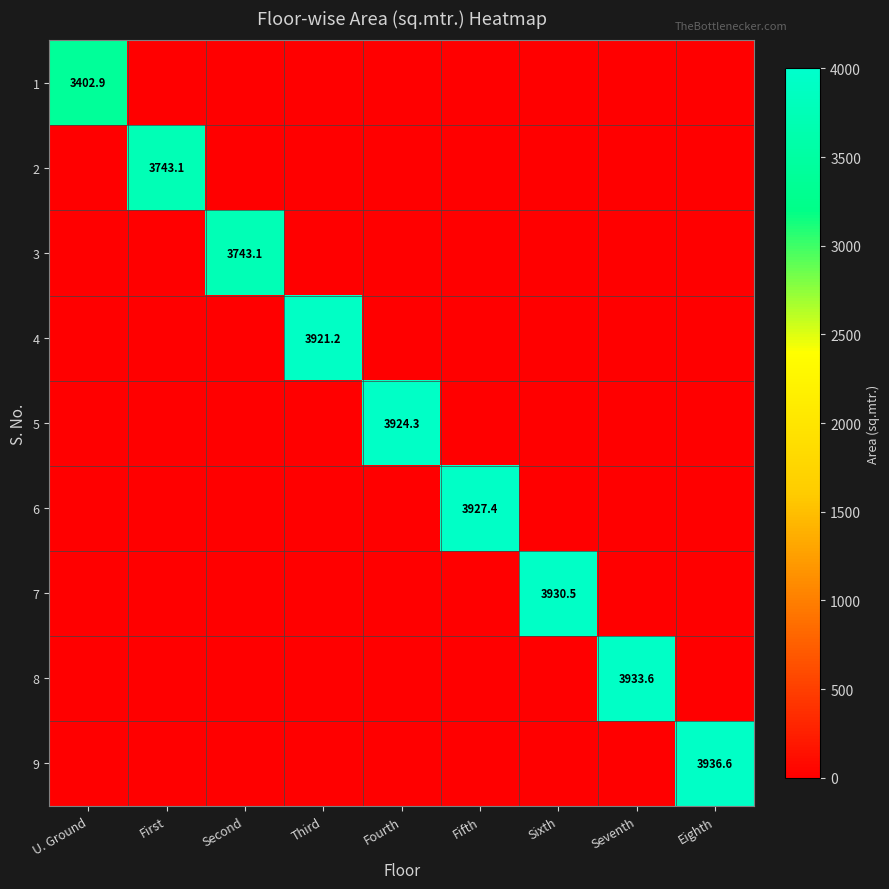

The 6 series shows 6926.9 at Fifth. True or false?

False